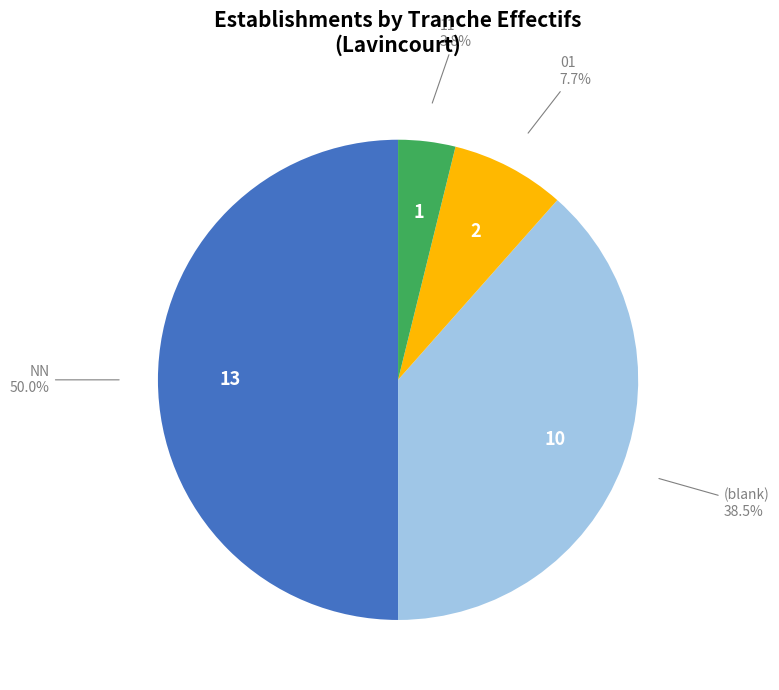

What is the smallest slice in the pie chart?

11